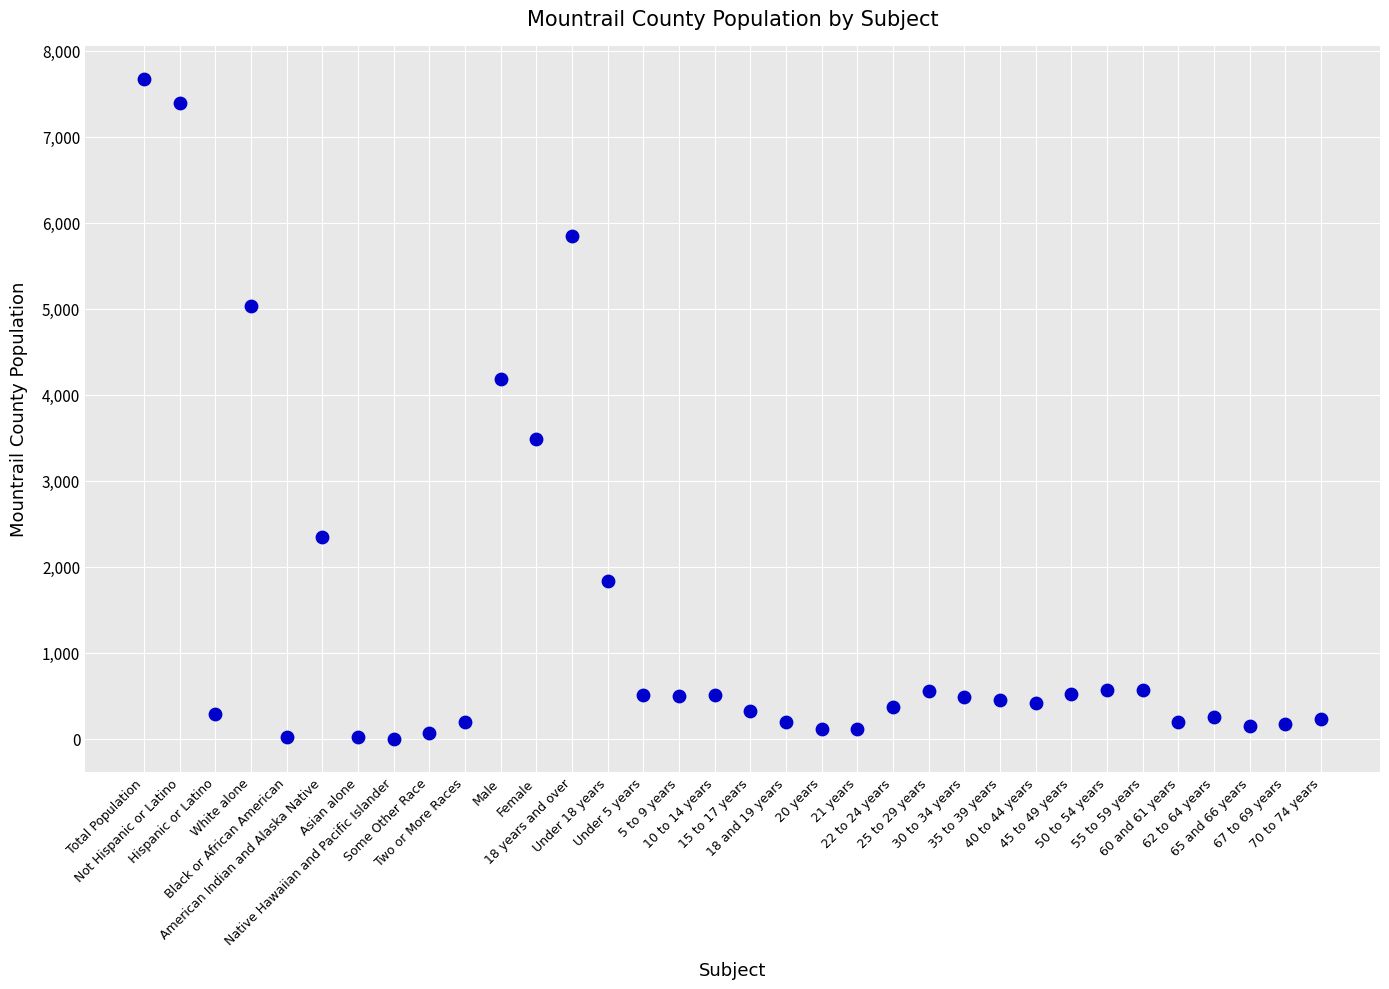

What is the range of Y values (max minus min)?

7672